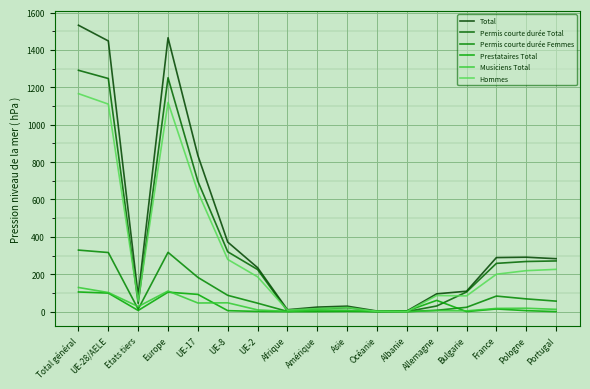

Reading left to right, list all the values displayed in this chart.

Total: 1532	1448	84	1465	835	372	235	10	24	29	3	3	95	109	289	291	283
Permis courte durée Total: 1291	1247	44	1251	697	320	225	3	15	21	1	0	30	105	258	268	271
Permis courte durée Femmes: 329	316	13	317	183	87	45	1	6	5	0	0	7	23	83	68	56
Prestataires Total: 105	99	6	104	92	5	1	0	0	1	0	3	60	0	14	5	0
Musiciens Total: 129	102	27	110	46	47	9	1	8	7	2	0	5	4	17	18	12
Hommes: 1166	1110	56	1119	640	279	186	8	16	22	1	0	86	84	200	219	226